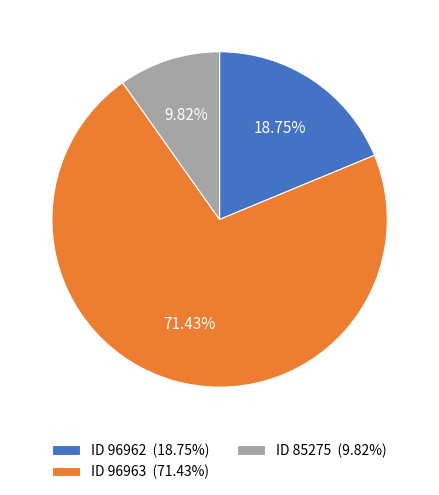

Which category has the biggest portion of the pie?

ID 96963 (71.43%)